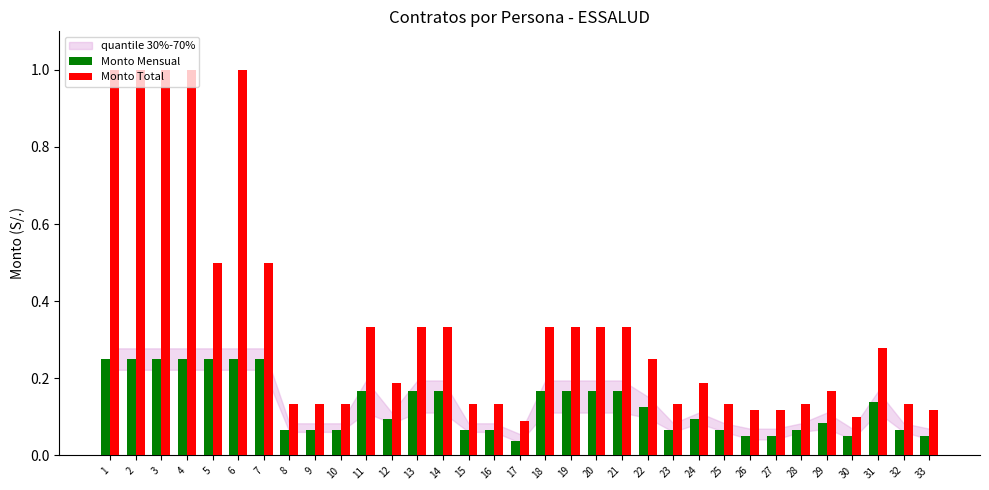

Does the chart contain any negative values?

No